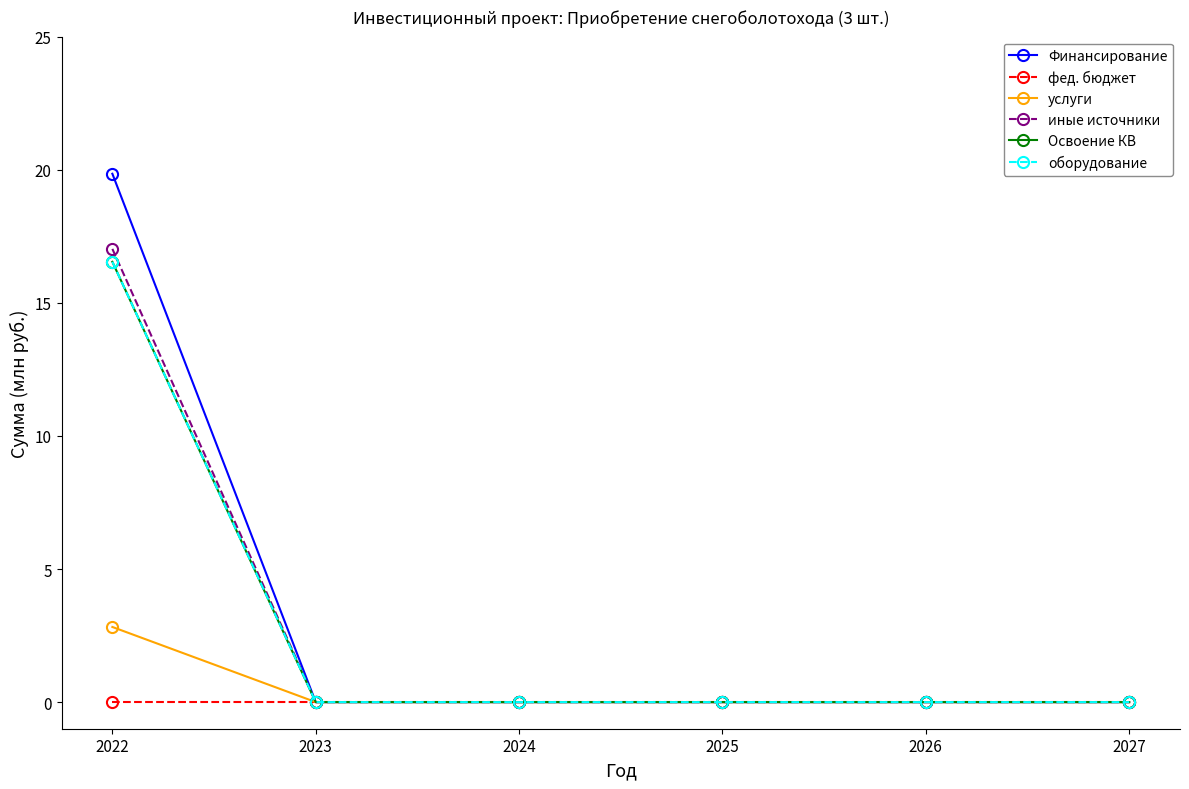

Rank the series at 2024 from lowest to highest value.

Финансирование, фед. бюджет, услуги, иные источники, Освоение КВ, оборудование